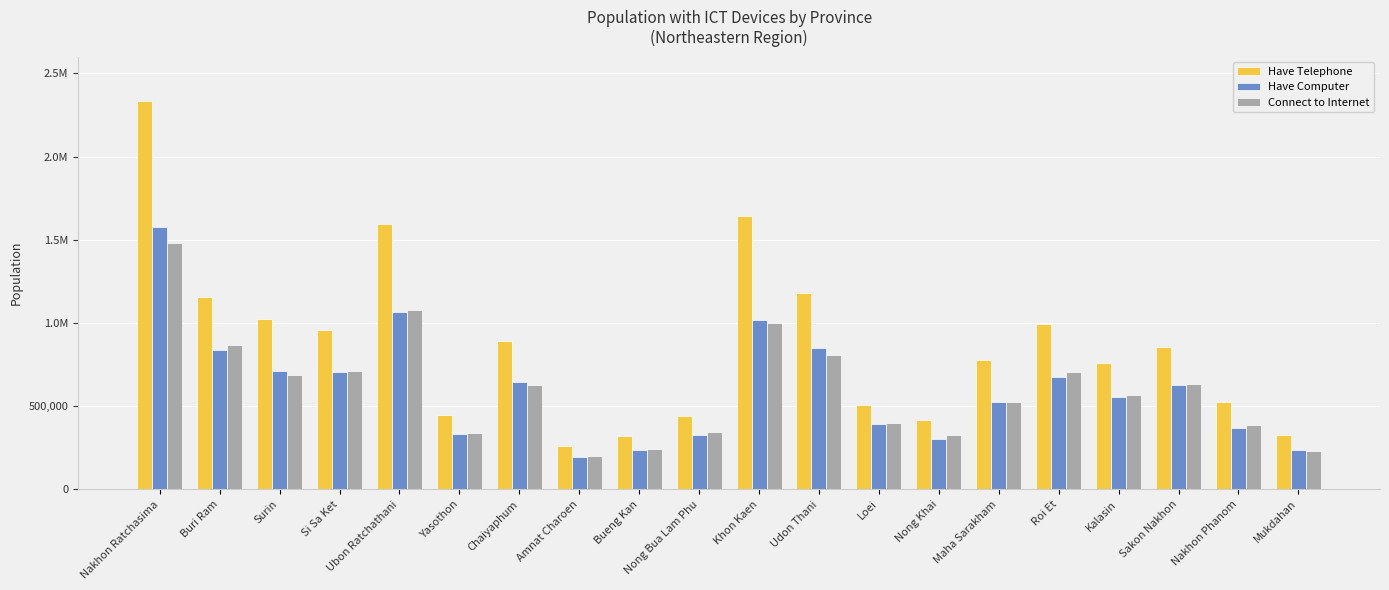

What are all the series names shown in the legend?

Have Telephone, Have Computer, Connect to Internet